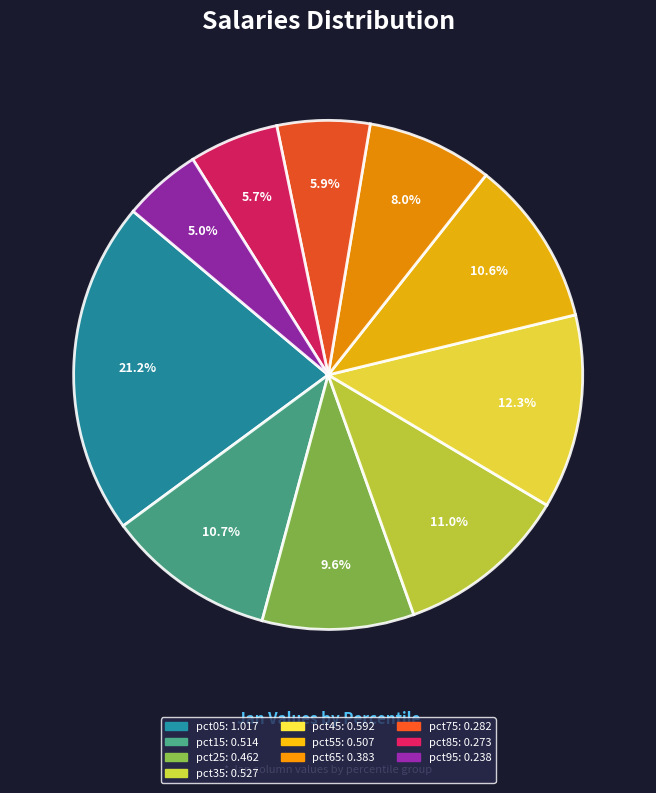

To the nearest percent, what is the average slice percentage?

10%